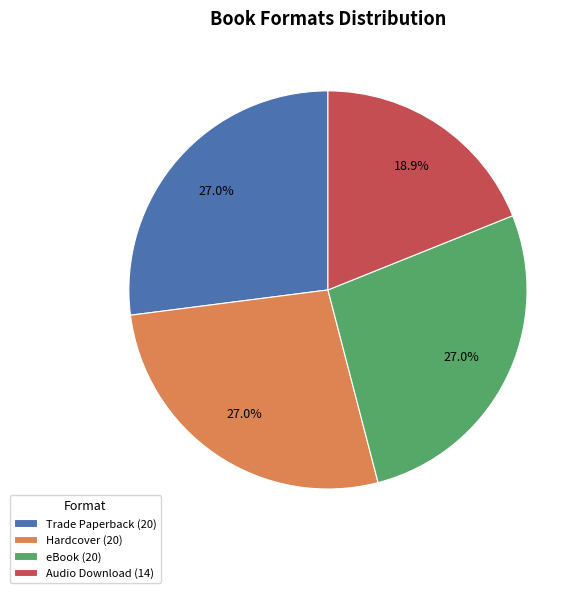

Count the number of slices in the pie.

4